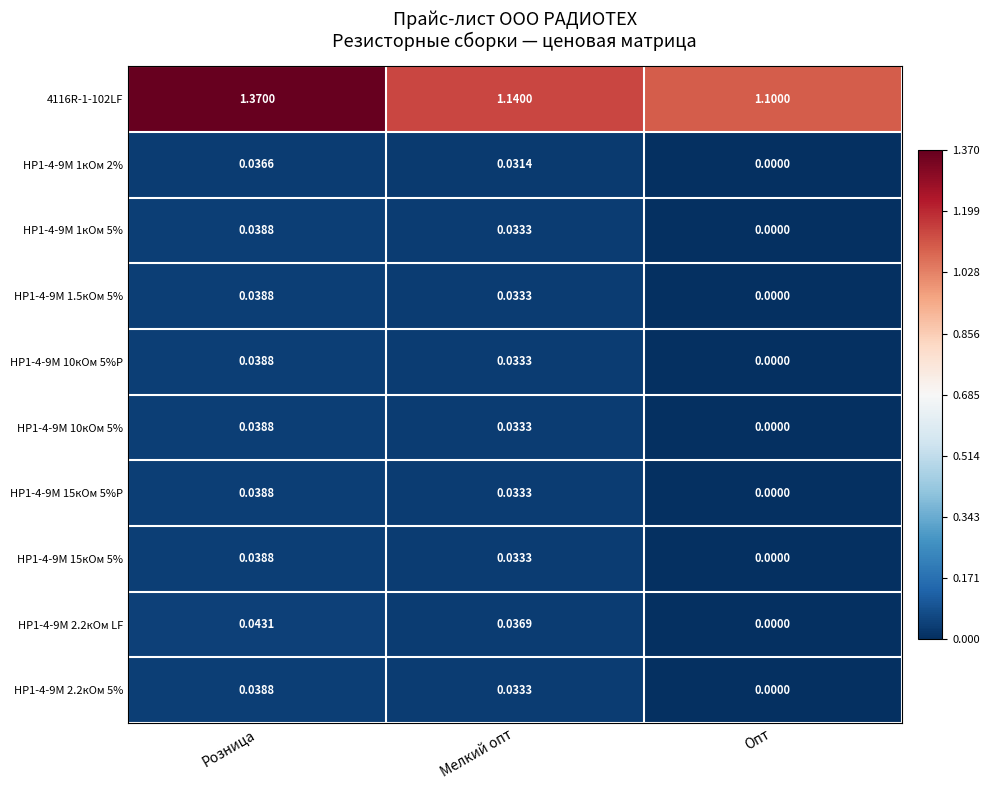

At which label does 4116R-1-102LF reach its minimum?

Опт